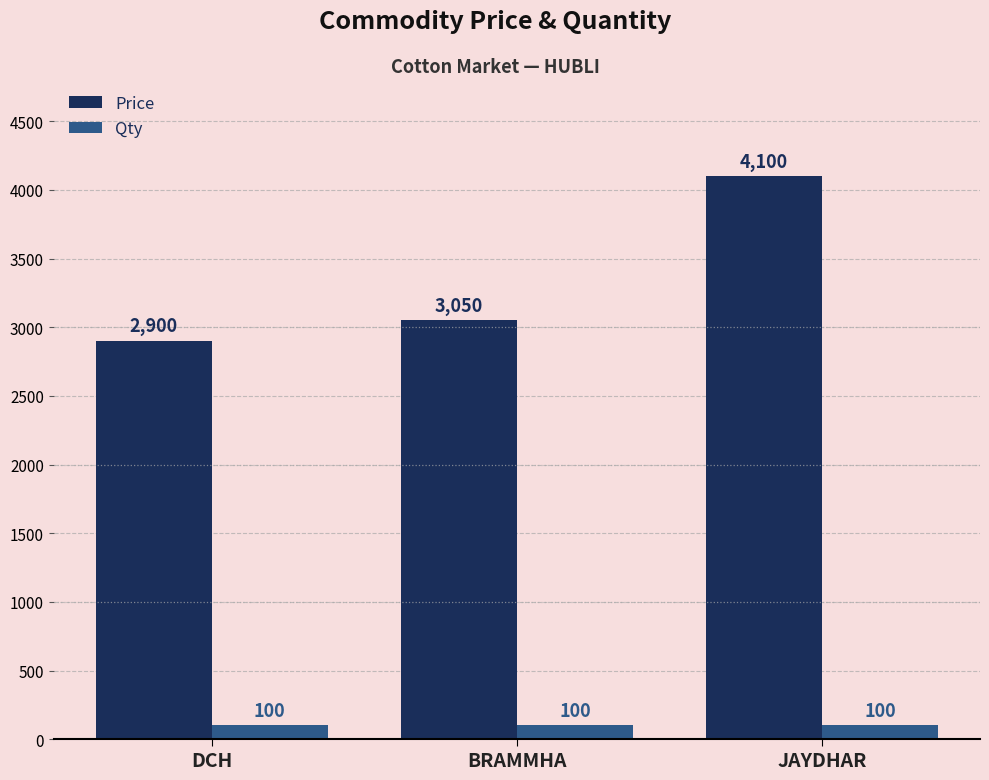

What is the difference between the maximum and minimum values in the Price series?

1200